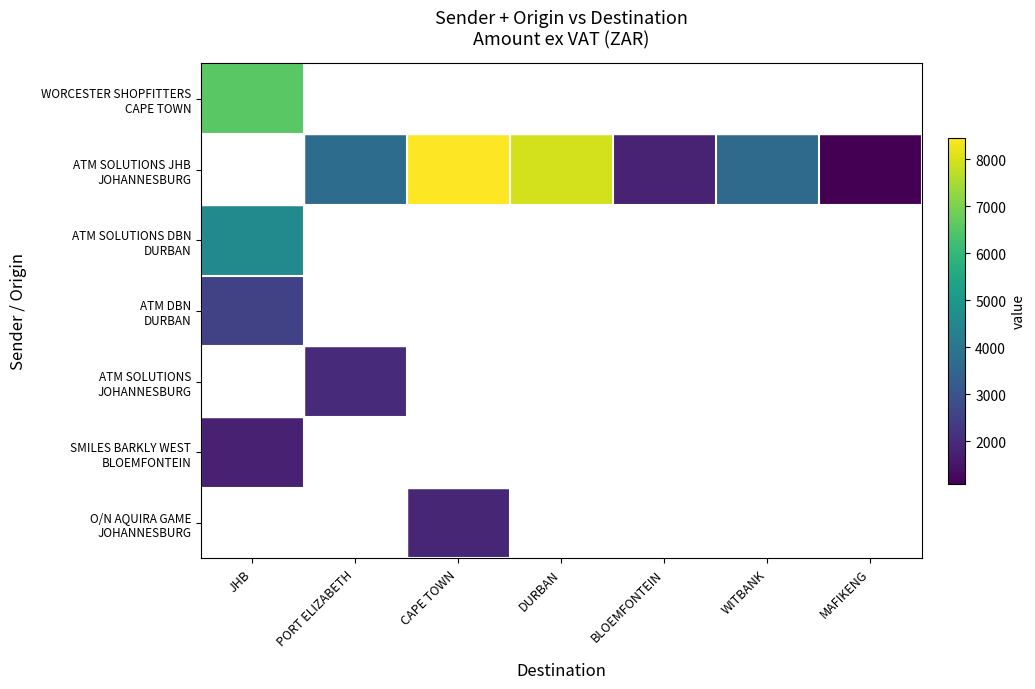

Is the value of WORCESTER SHOPFITTERS CAPE TOWN at WITBANK greater than the value of ATM SOLUTIONS JOHANNESBURG at DURBAN?

No